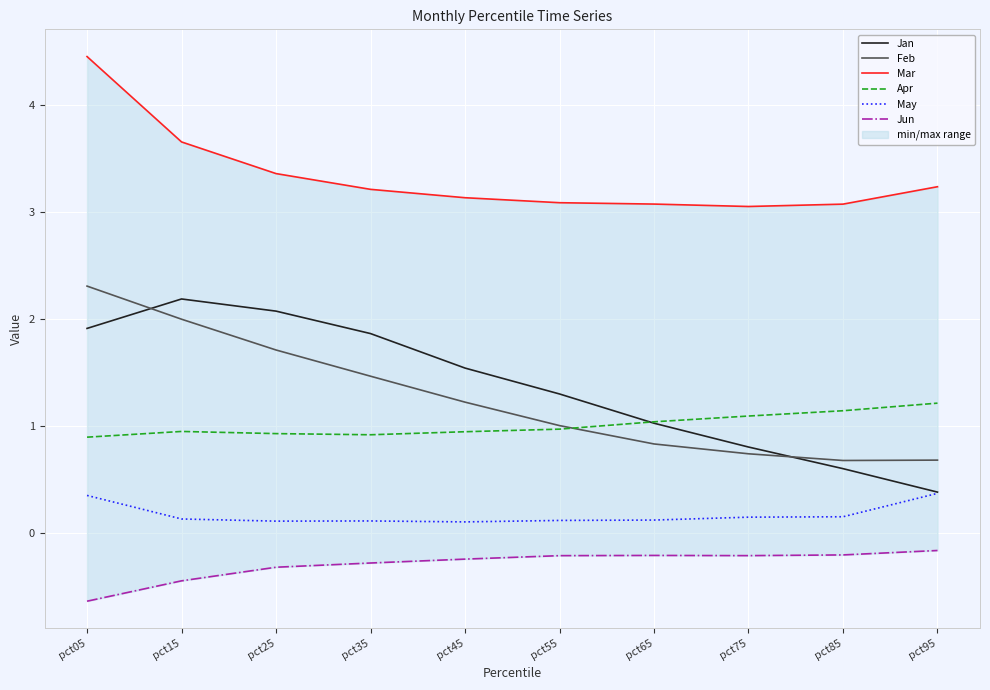

What is the difference between the maximum and minimum values in the Jan series?

1.8